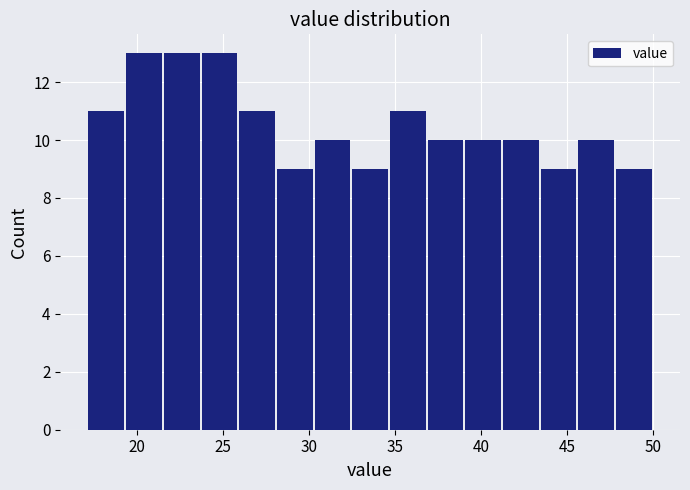

Reading left to right, transcribe this chart: for each bar, give the range it covers on the x-axis and its height. Neither the bar edges nor the heights are printed on the chart, so give them approximately, as read against the axes.

17.0 to 19.5: 11
19.5 to 21.5: 13
21.5 to 23.5: 13
23.5 to 26.0: 13
26.0 to 28.0: 11
28.0 to 30.5: 9
30.5 to 32.5: 10
32.5 to 34.5: 9
34.5 to 37.0: 11
37.0 to 39.0: 10
39.0 to 41.0: 10
41.0 to 43.5: 10
43.5 to 45.5: 9
45.5 to 48.0: 10
48.0 to 50.0: 9